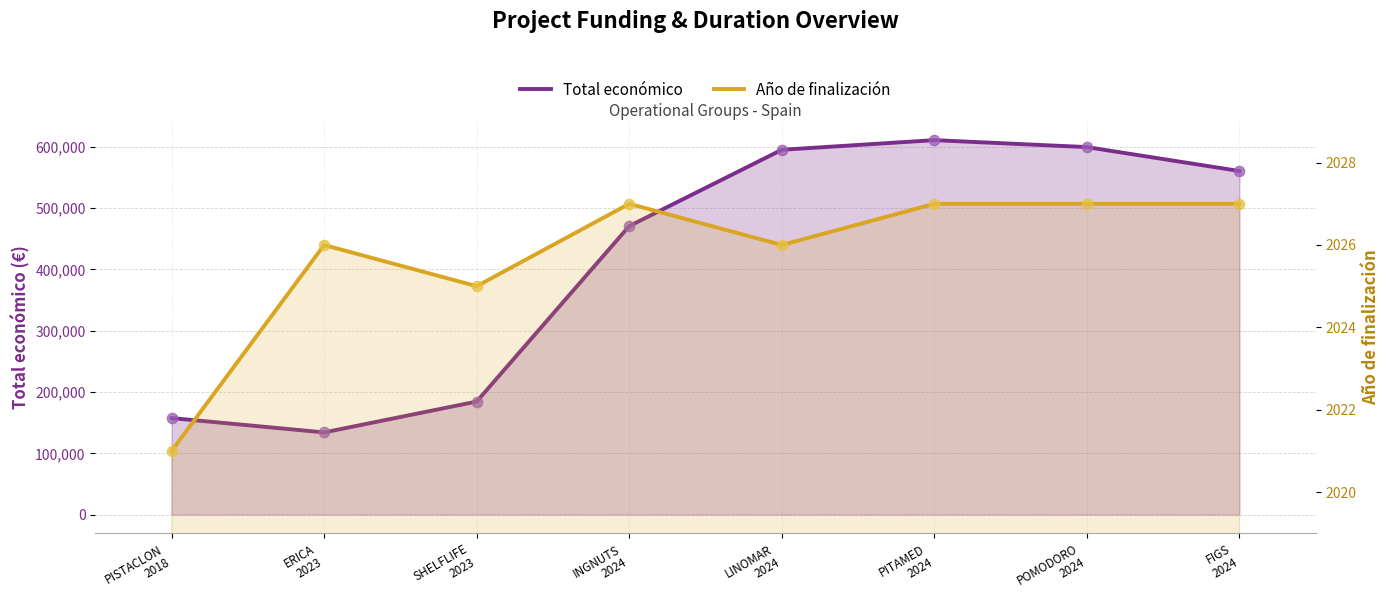

At how many categories does at least one series exceed 542356?

4